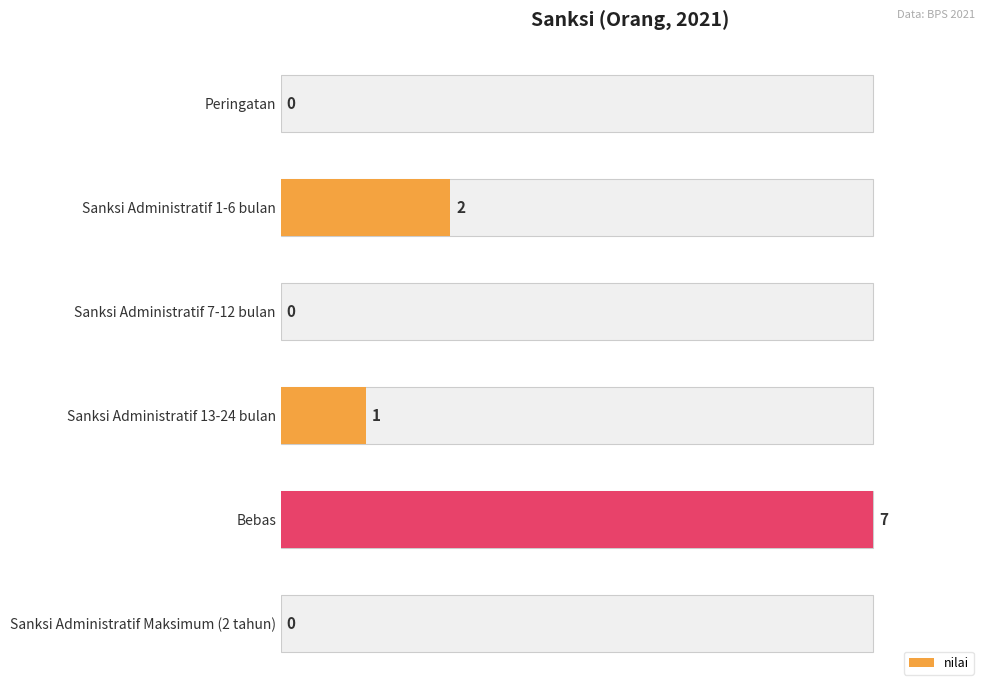

True or false: the data shows 1 at 1.

False